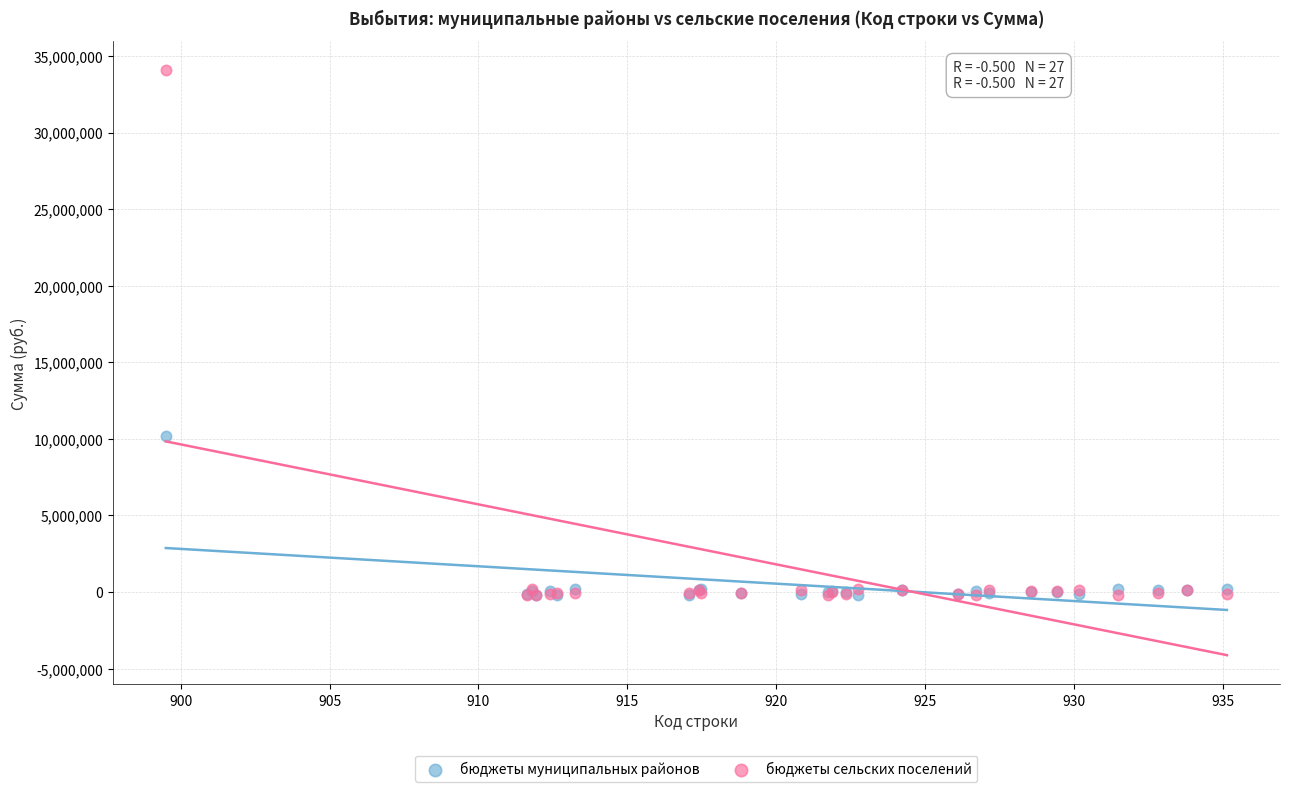

Across all series, what Y value is closest to 16931582?

10207019.8